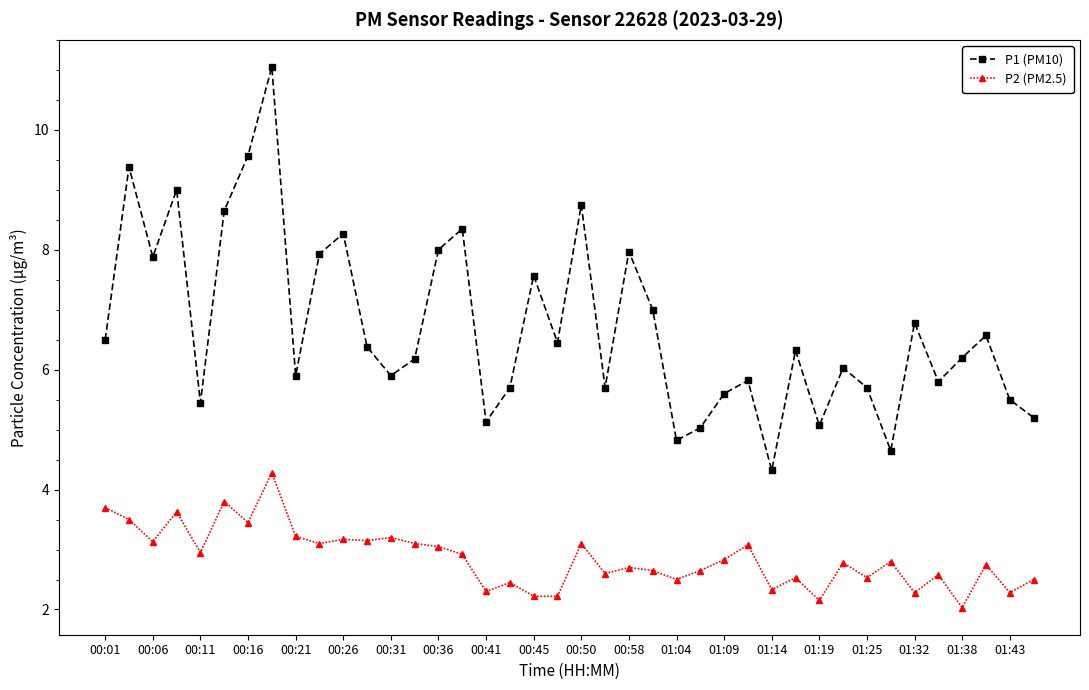

True or false: P2 (PM2.5) has more than 1 interior local peaks.

True